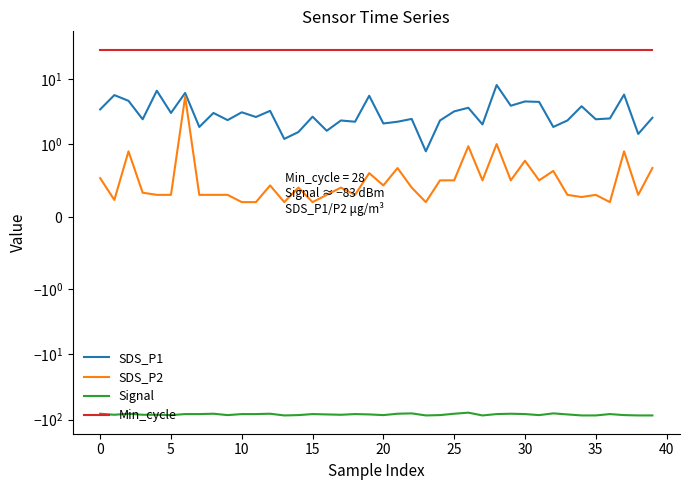

Reading right to left, transcribe all the data shown in this chart.

SDS_P1: 2.5	1.4	5.7	2.5	2.4	3.8	2.3	1.8	4.4	4.5	3.9	8.0	2.0	3.6	3.2	2.3	0.9	2.4	2.2	2.1	5.5	2.2	2.3	1.6	2.6	1.5	1.2	3.2	2.6	3.1	2.3	3.0	1.8	6.1	3.0	6.6	2.4	4.6	5.6	3.4
SDS_P2: 0.7	0.3	0.9	0.2	0.3	0.3	0.3	0.6	0.5	0.8	0.5	1.0	0.5	1.0	0.5	0.5	0.2	0.4	0.7	0.4	0.6	0.3	0.4	0.3	0.2	0.4	0.2	0.4	0.2	0.2	0.3	0.3	0.3	5.3	0.3	0.3	0.3	0.9	0.2	0.5
Signal: -86.0	-86.0	-85.0	-82.0	-86.0	-86.0	-83.0	-80.0	-85.0	-82.0	-81.0	-82.0	-86.0	-78.0	-81.0	-85.0	-86.0	-80.0	-81.0	-85.0	-83.0	-82.0	-84.0	-83.0	-82.0	-85.0	-86.0	-81.0	-82.0	-82.0	-85.0	-81.0	-82.0	-82.0	-85.0	-84.0	-84.0	-81.0	-84.0	-81.0
Min_cycle: 28.0	28.0	28.0	28.0	28.0	28.0	28.0	28.0	28.0	28.0	28.0	28.0	28.0	28.0	28.0	28.0	28.0	28.0	28.0	28.0	28.0	28.0	28.0	28.0	28.0	28.0	28.0	28.0	28.0	28.0	28.0	28.0	28.0	28.0	28.0	28.0	28.0	28.0	28.0	28.0